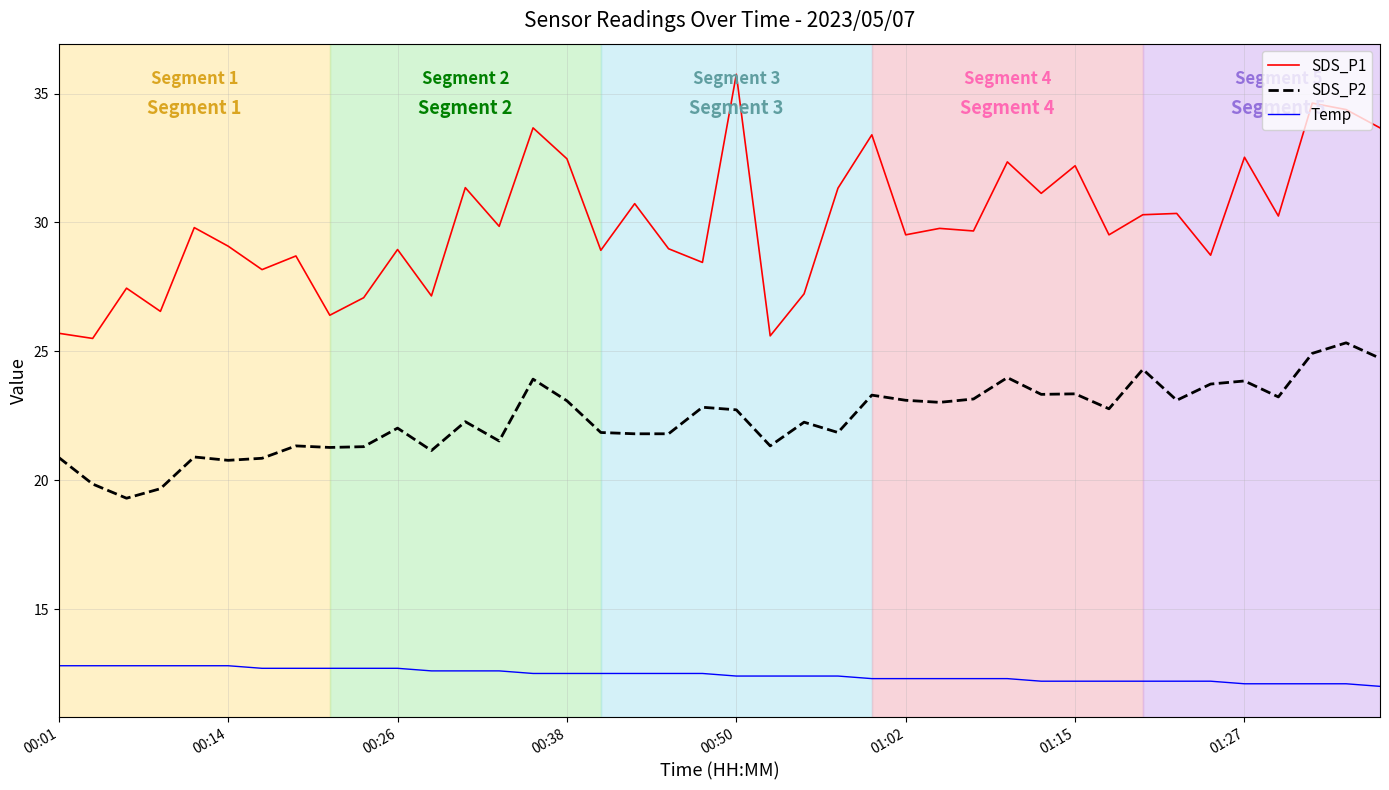

Which series has the largest total across all categories?

SDS_P1